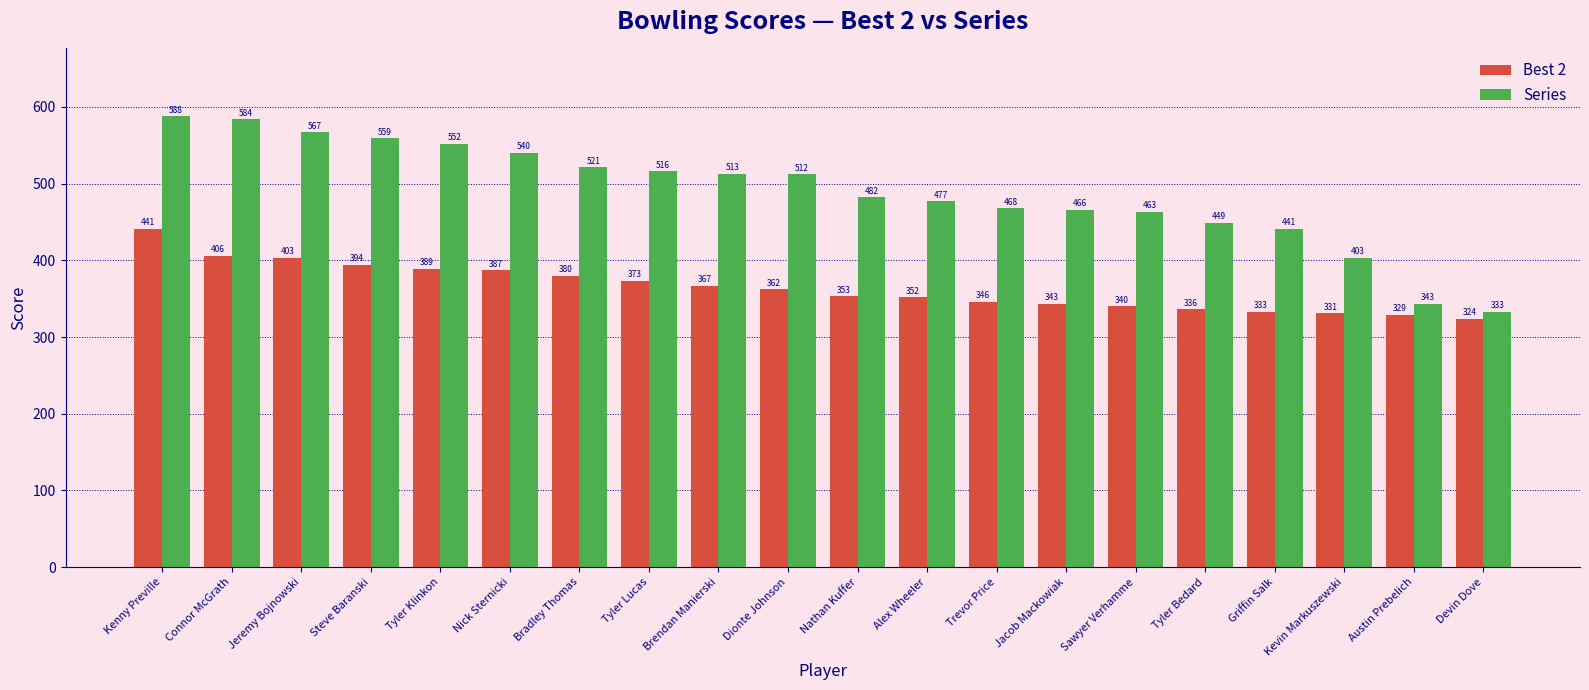

Which series has the largest range (max minus min)?

Series